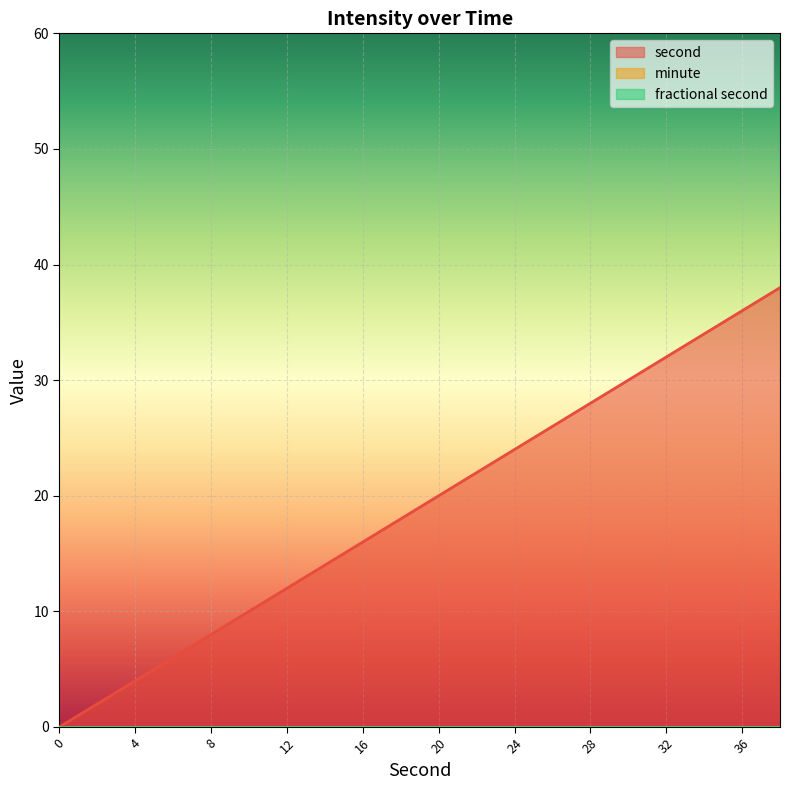

How many categories are shown in the chart?

20